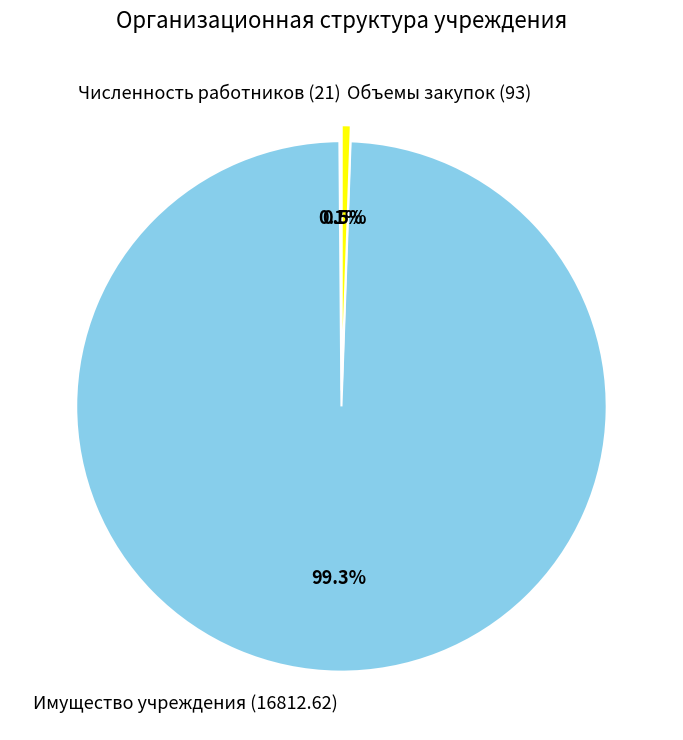

Which slice is the largest?

Имущество учреждения (16812.62)